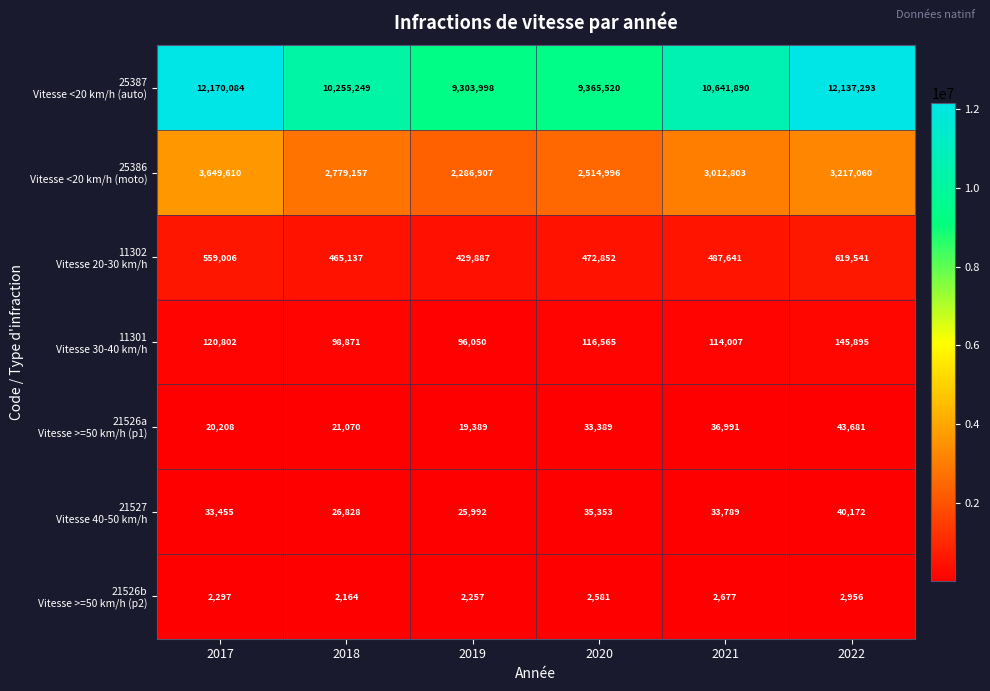

At which category is the sum across all series the highest?

2017